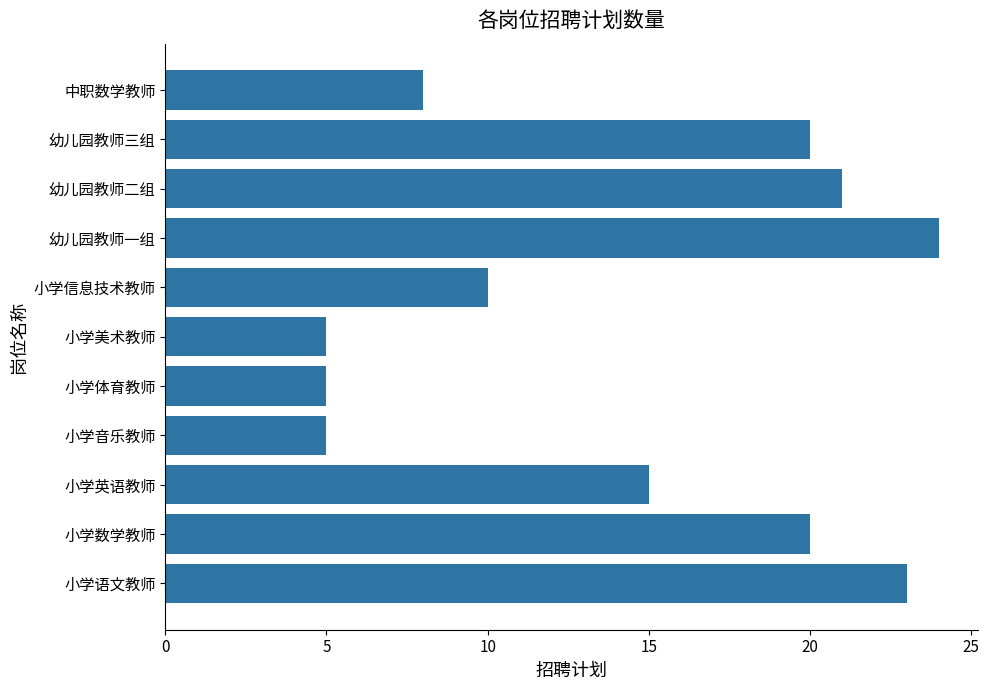

What is the greatest value displayed?

24